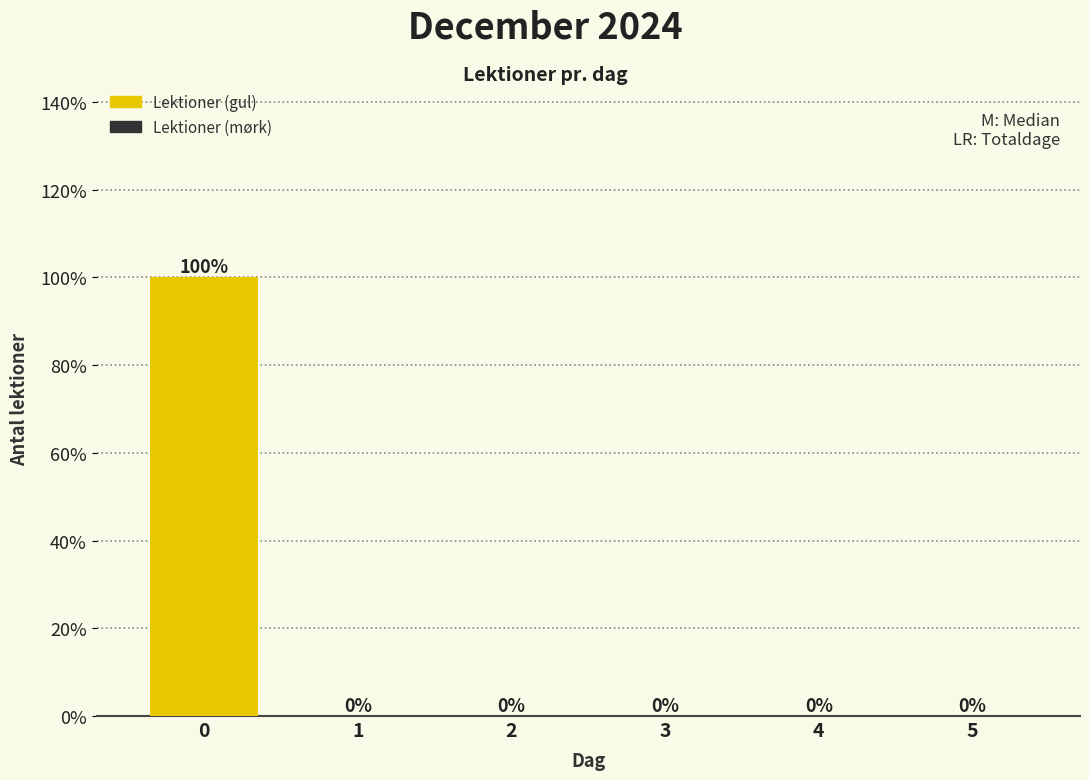

Reading left to right, list every bar in this chart as the range it spans on the x-axis followed by its height.

-0.5 to 0.5: 100
0.5 to 1.5: 0
1.5 to 2.5: 0
2.5 to 3.5: 0
3.5 to 4.5: 0
4.5 to 5.5: 0